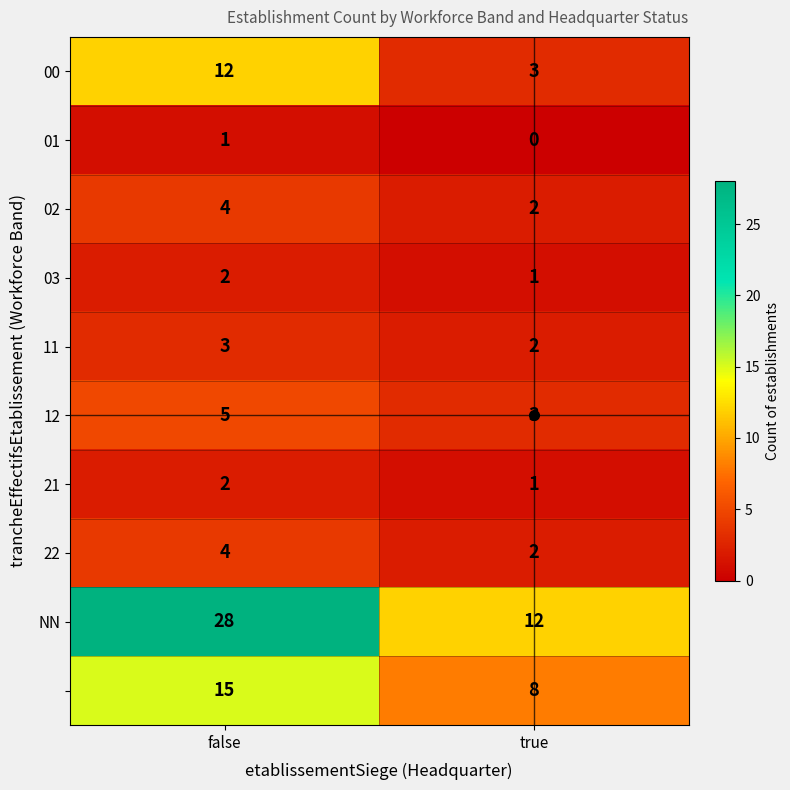

Which label corresponds to the largest value in the chart?

false